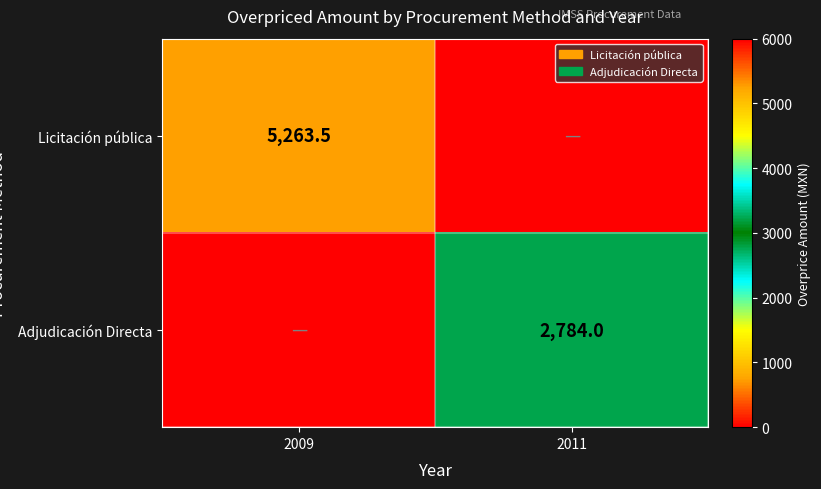

The value of Licitación pública at 2009 is 2182.7. True or false?

False